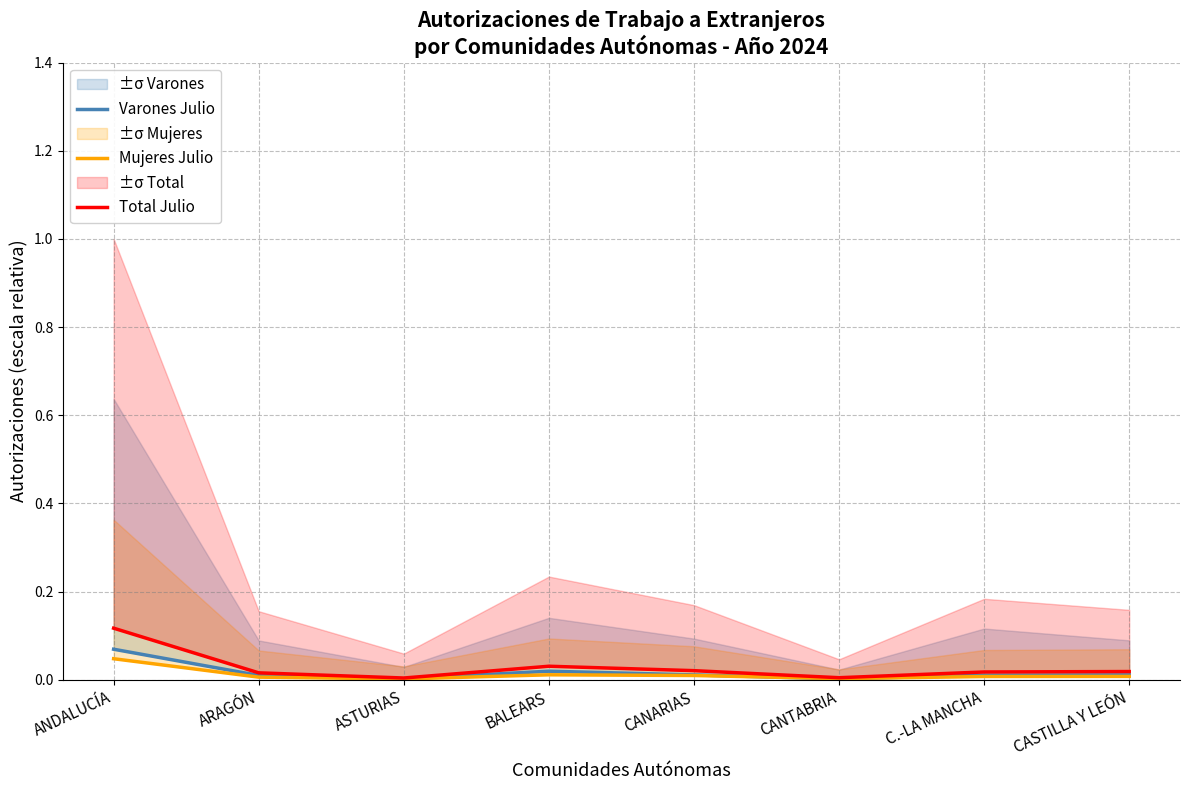

The Total Julio series shows 0.0 at ASTURIAS. True or false?

False